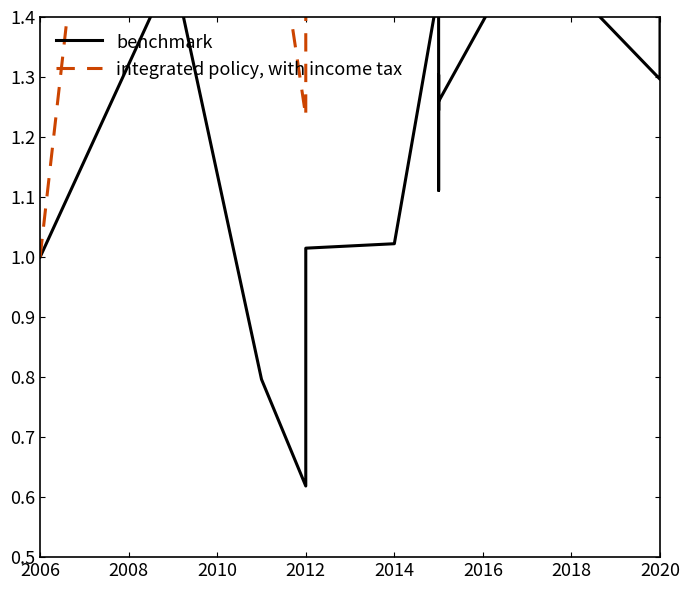

Is it true that integrated policy, with income tax equals 1.7 at 2012?

False